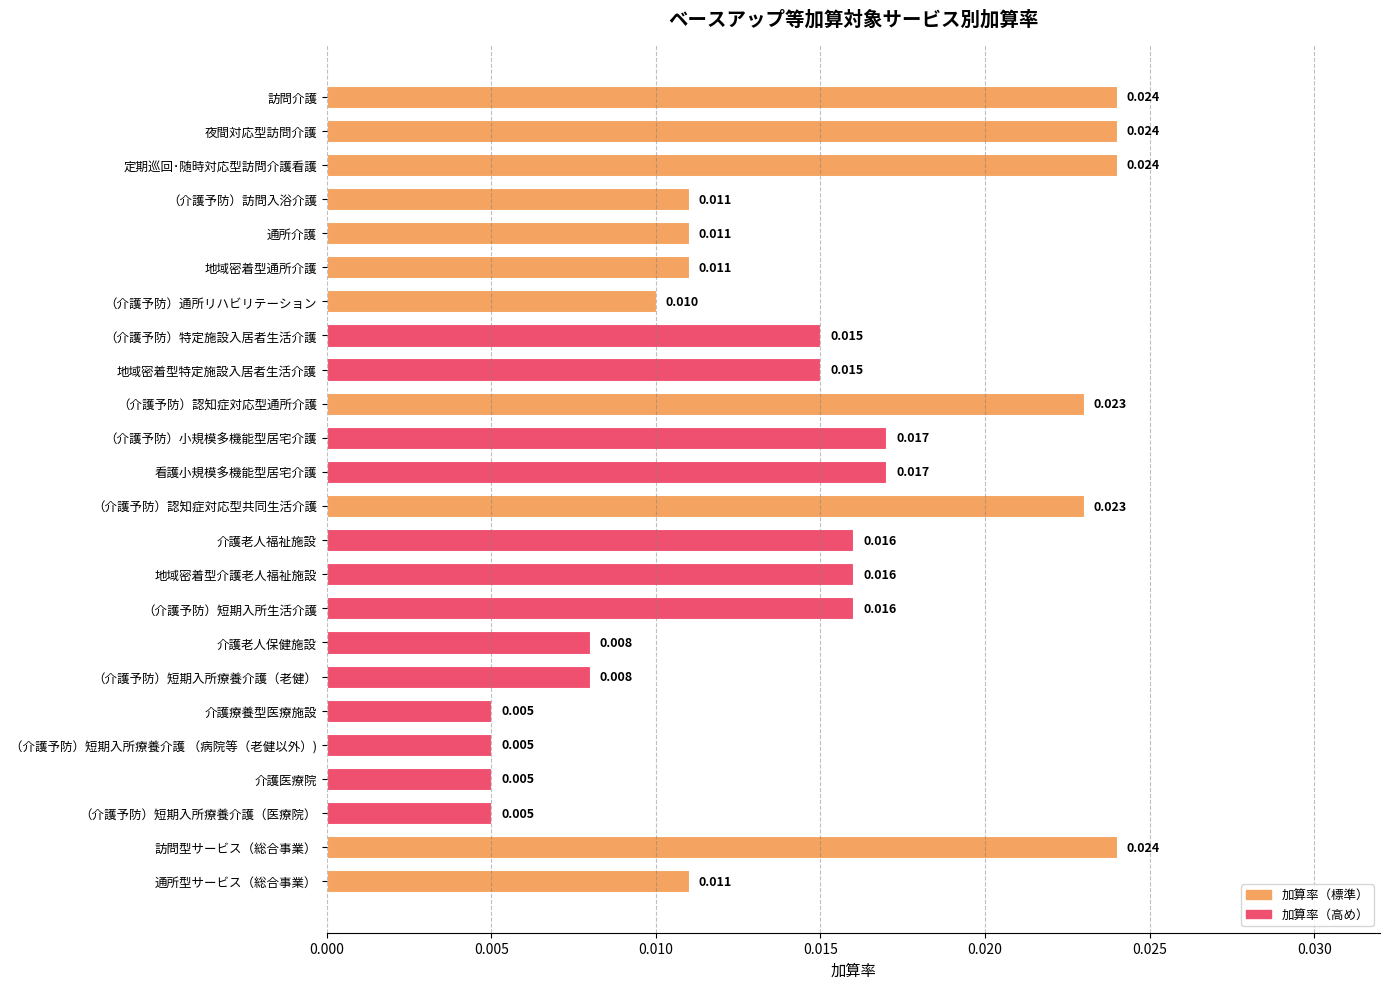

What is the label of the 15th bar from the bottom?

（介護予防）認知症対応型通所介護